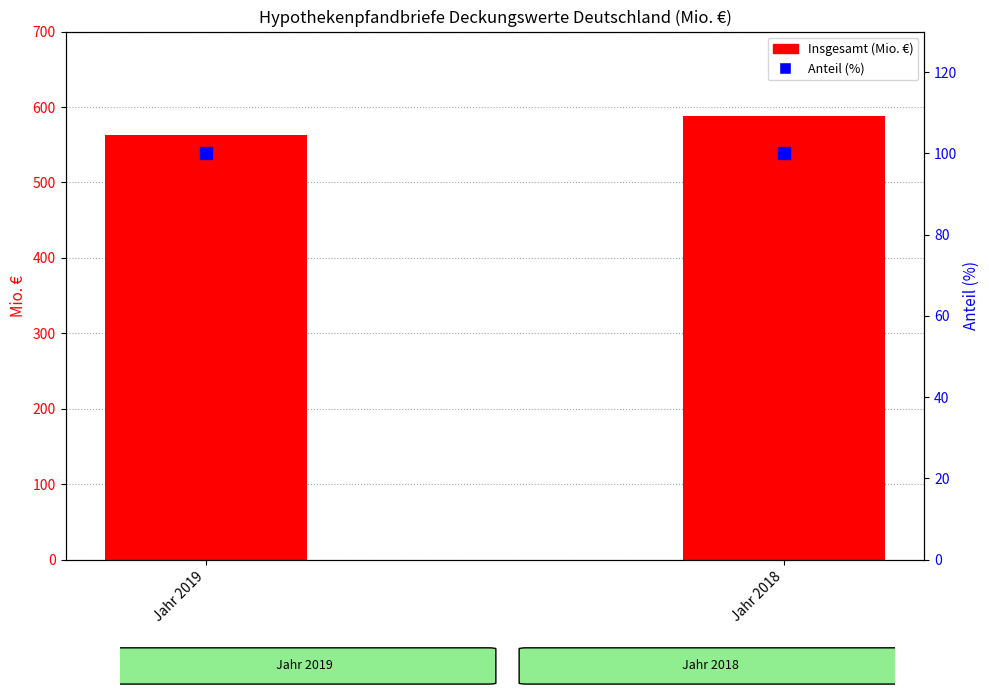

Which series has the largest total across all categories?

Insgesamt (Mio. €)